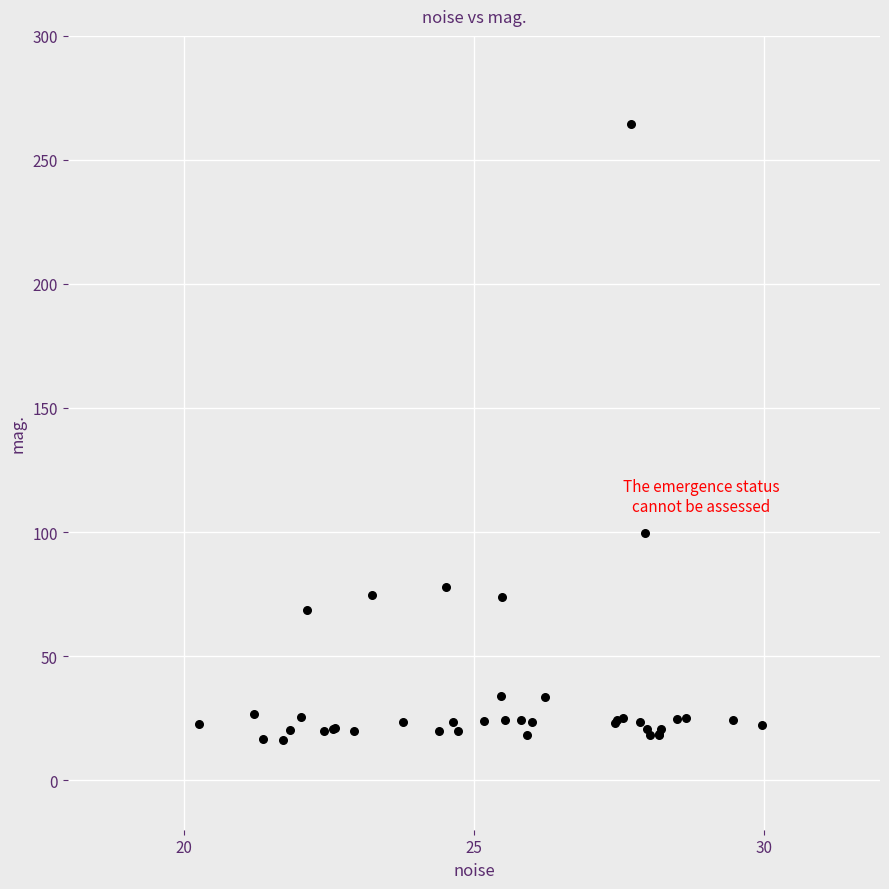

What Y value in the scatter plot is closest to 140?

99.6